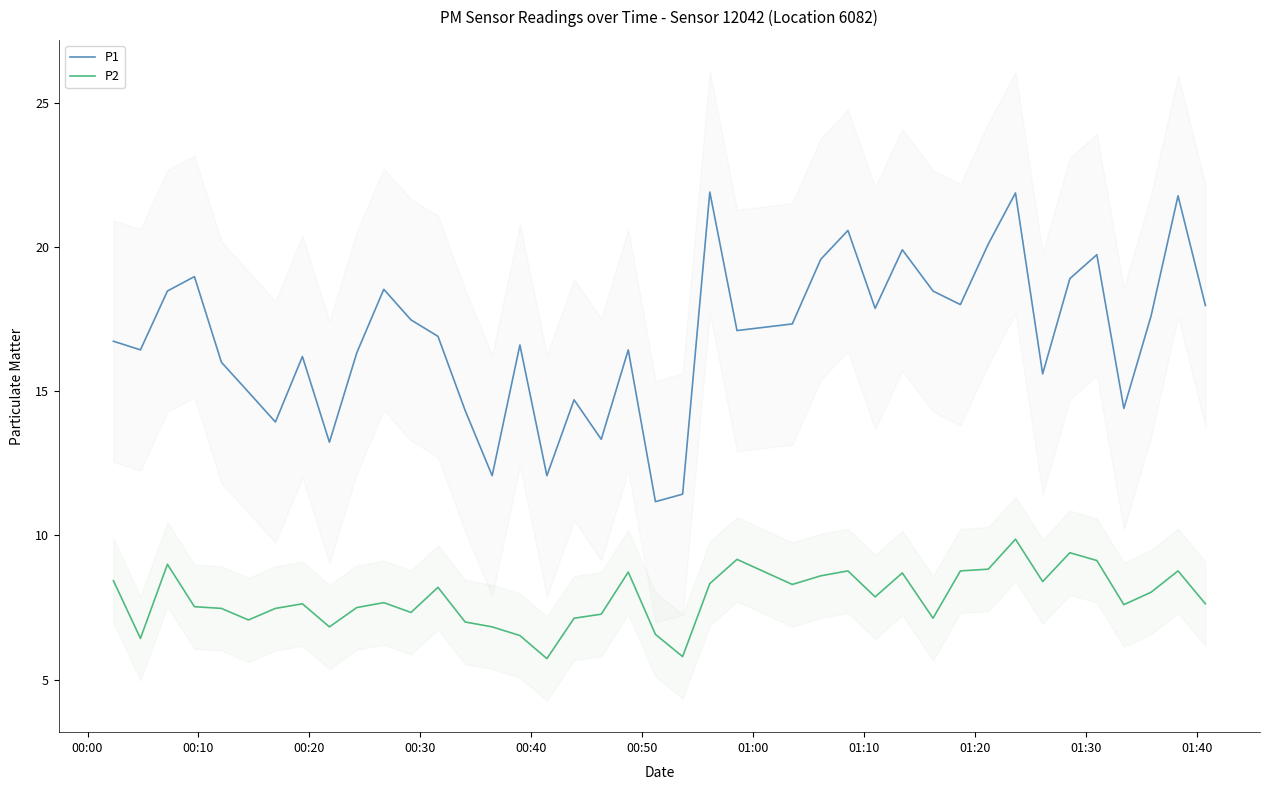

True or false: P2 and P1 intersect in this chart.

False